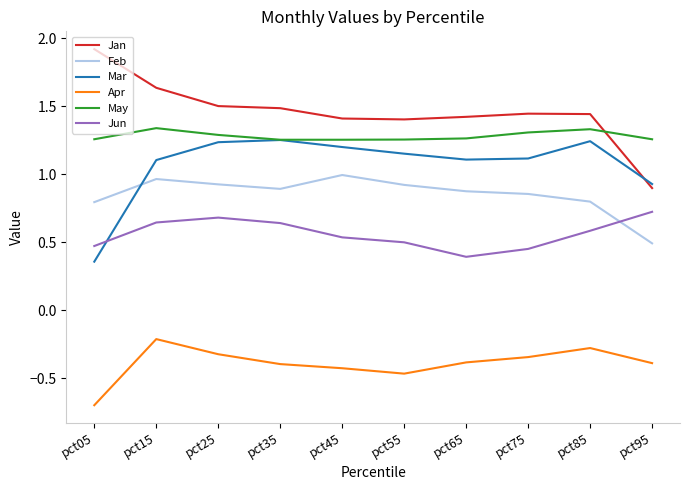

The value of May at pct25 is 1.3. True or false?

True